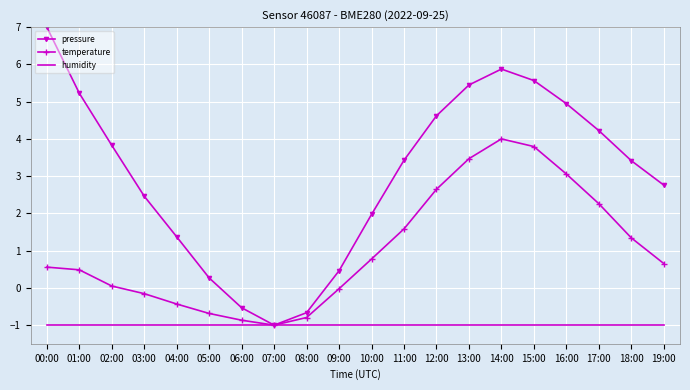

True or false: temperature has a value of 0.1 at 02:00.

True